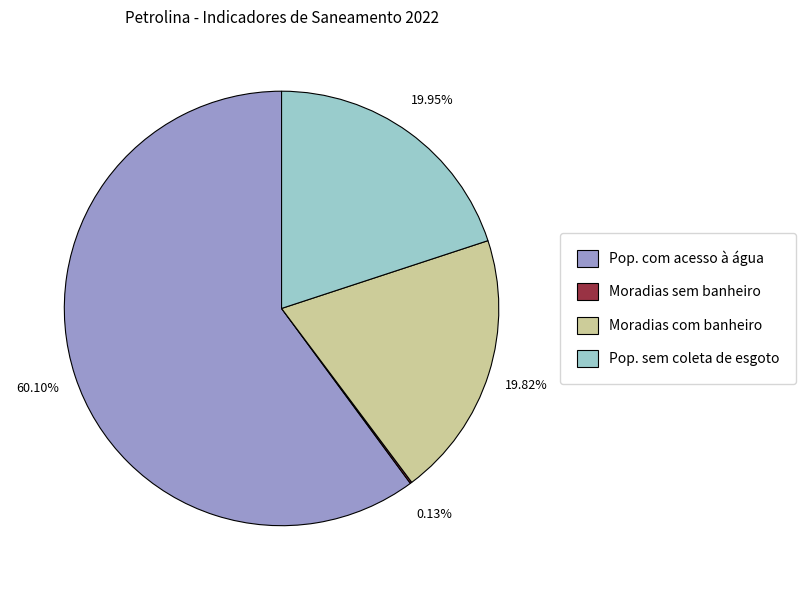

Which has a higher value, Moradias com banheiro or Pop. com acesso à água?

Pop. com acesso à água